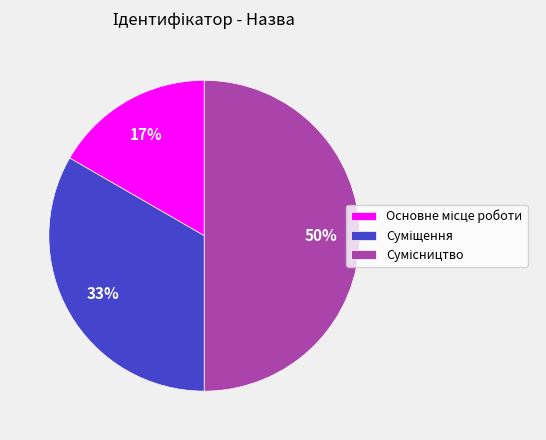

To the nearest percent, what is the average slice percentage?

33%